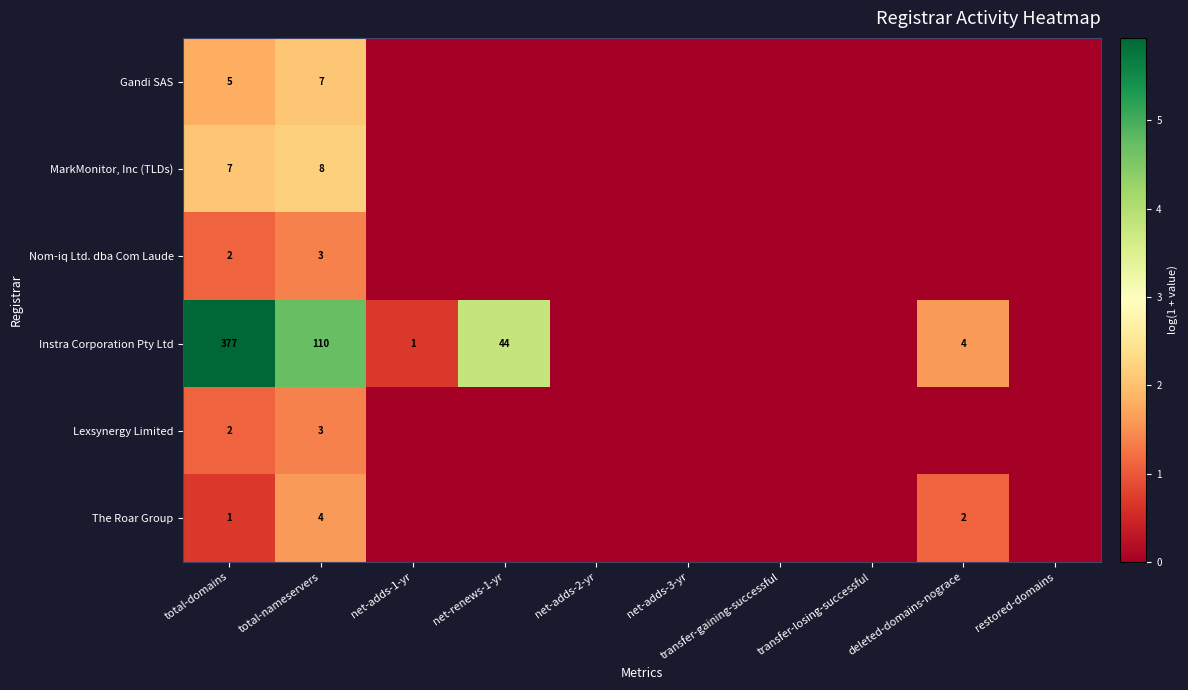

Is it true that Instra Corporation Pty Ltd equals 597 at total-domains?

False